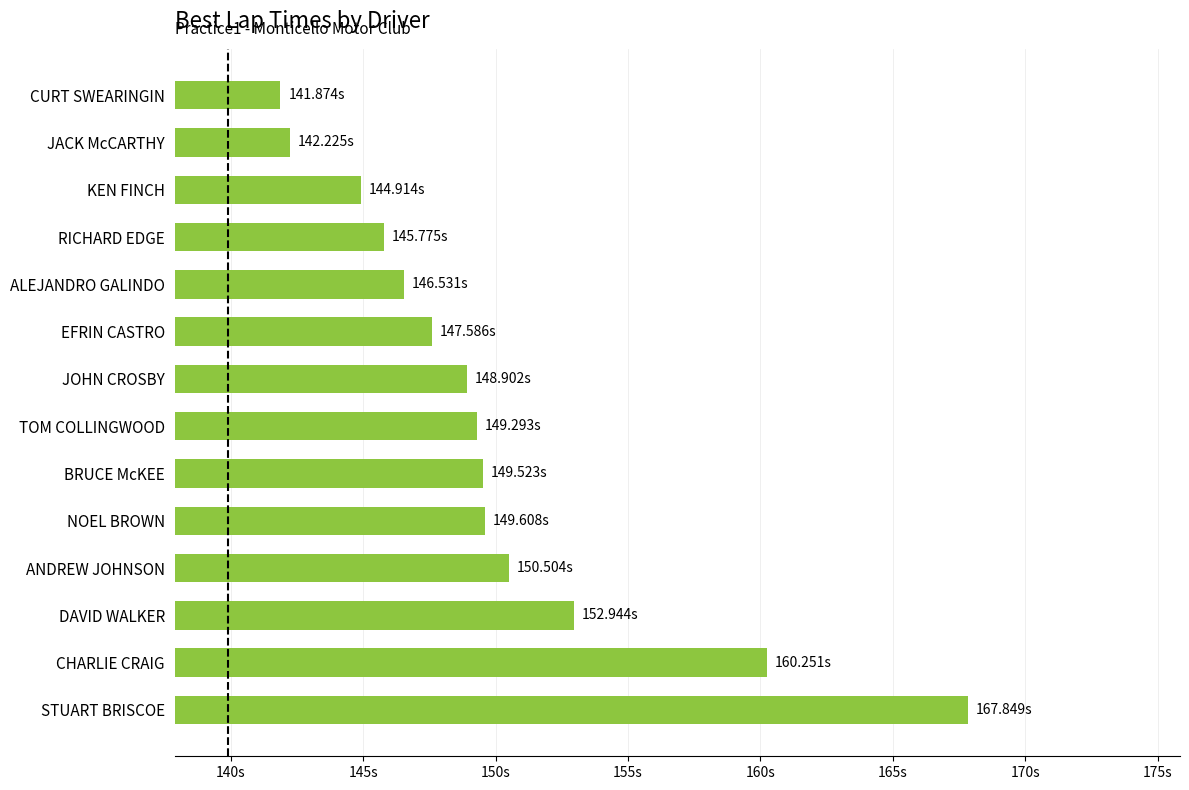

At which category does the chart reach its minimum across all series?

CURT SWEARINGIN